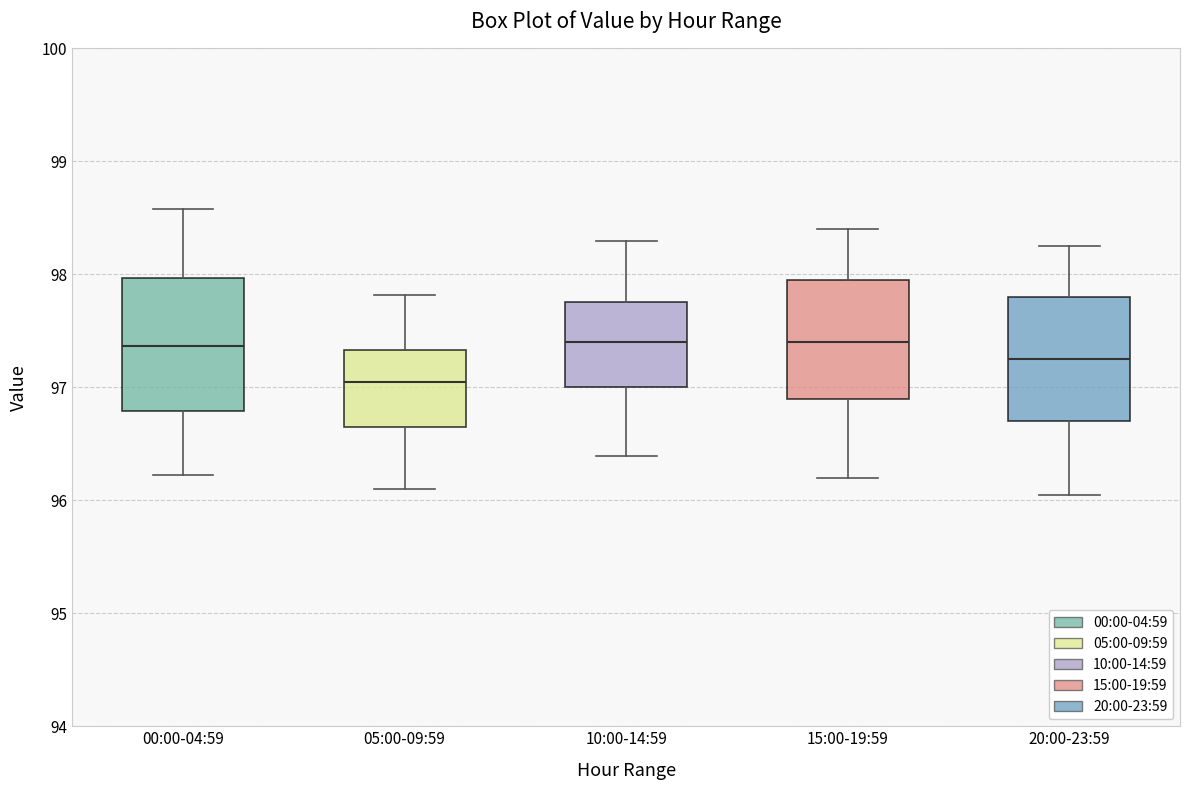

Reading left to right, transcribe this box plot: for each box, give where its median line is, the range the box spans, and where its two whiskers end, as read against the y-axis. The values are not printed on the chart, so give them approximately, as read against the axis.

00:00-04:59: median 97.4, box 96.8 to 98.0, whiskers 96.2 to 98.6
05:00-09:59: median 97.1, box 96.7 to 97.3, whiskers 96.1 to 97.8
10:00-14:59: median 97.4, box 97.0 to 97.8, whiskers 96.4 to 98.3
15:00-19:59: median 97.4, box 96.9 to 98.0, whiskers 96.2 to 98.4
20:00-23:59: median 97.3, box 96.7 to 97.8, whiskers 96.1 to 98.3